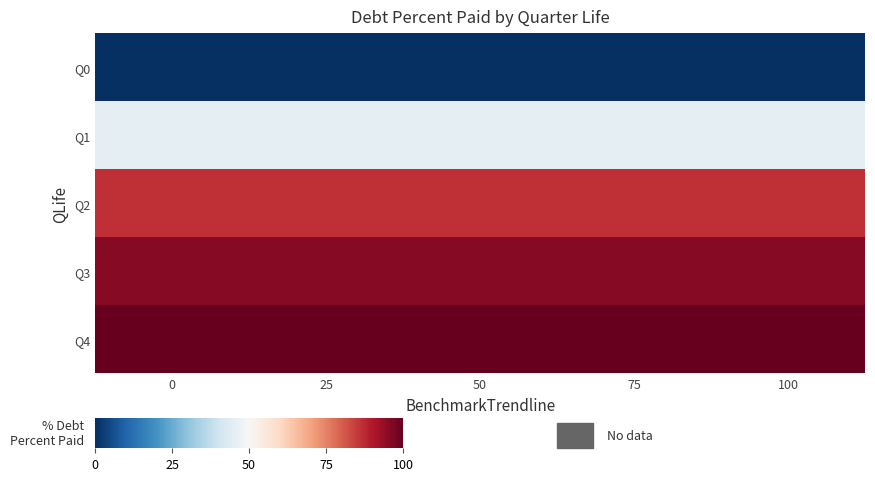

Rank the series at 0 from lowest to highest value.

Q0, Q1, Q2, Q3, Q4